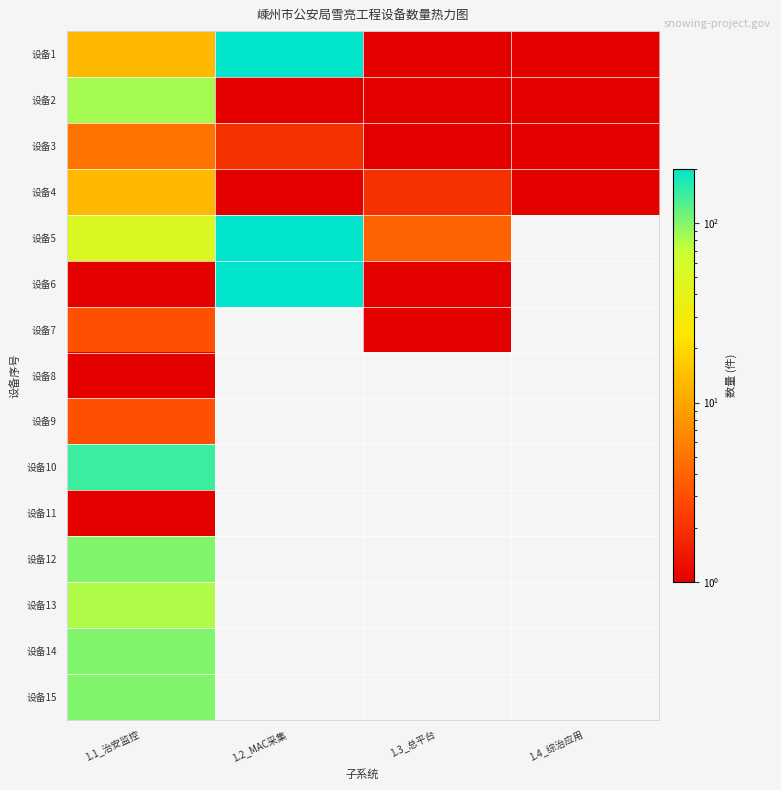

What is the minimum value shown in the chart?

1.0